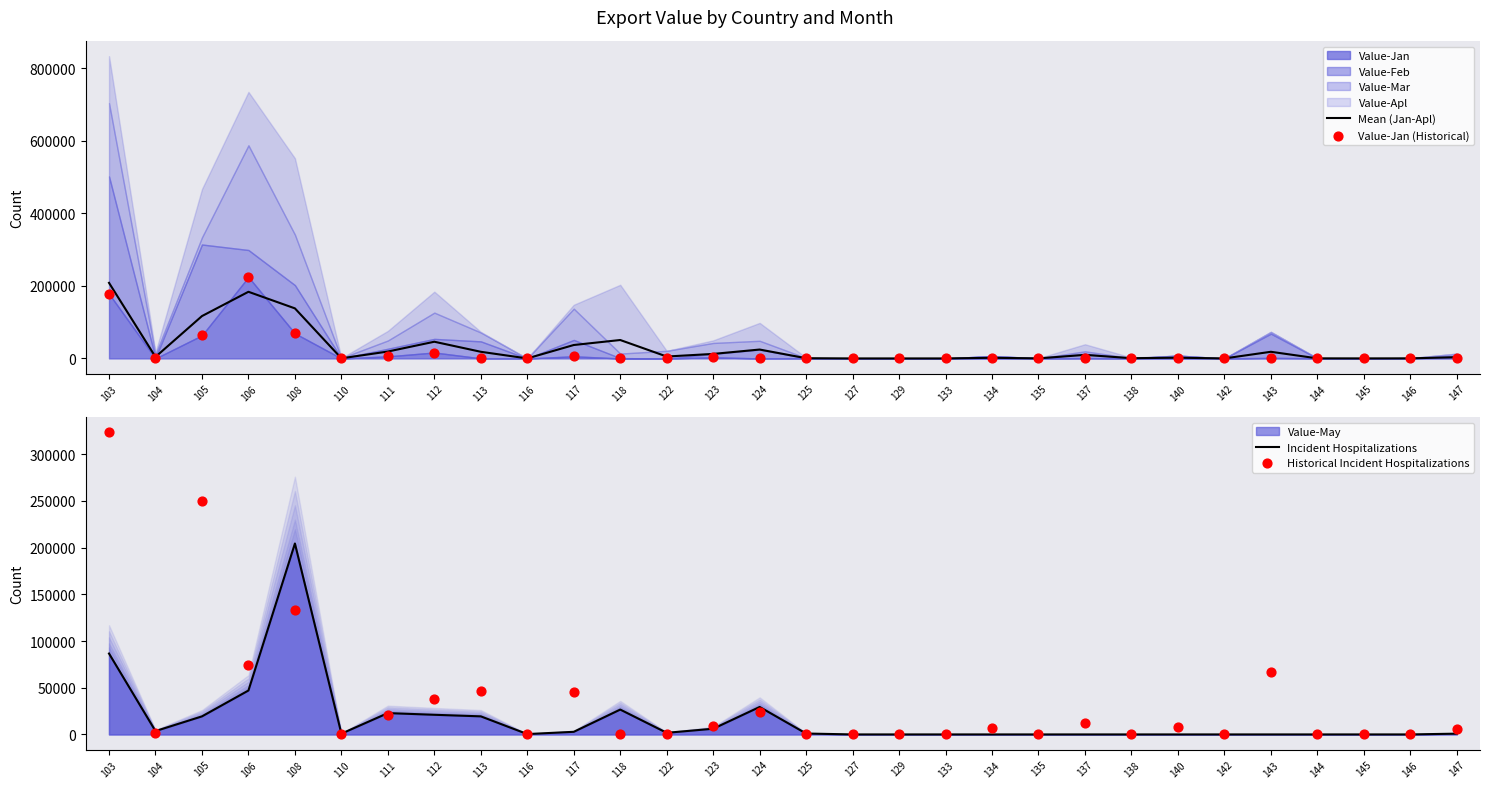

Which series has the largest total across all categories?

Historical Incident Hospitalizations